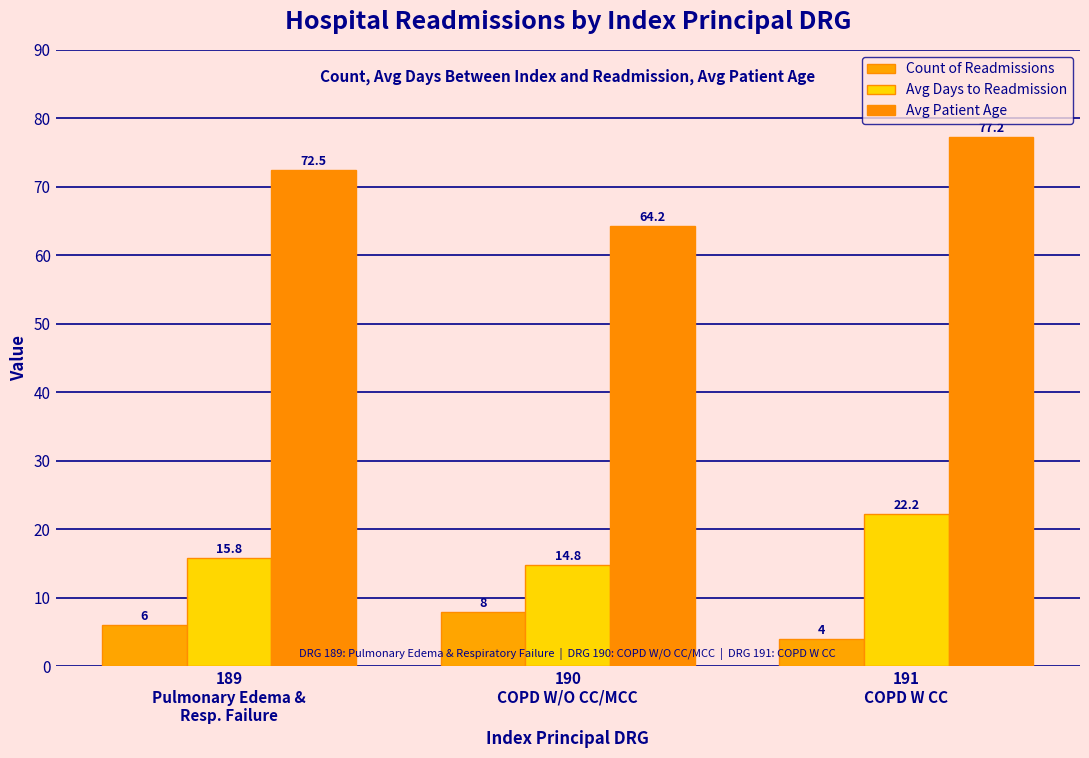

Reading left to right, what are all the values shown in this chart?

Count of Readmissions: 6.0	8.0	4.0
Avg Days to Readmission: 15.8	14.8	22.2
Avg Patient Age: 72.5	64.2	77.2